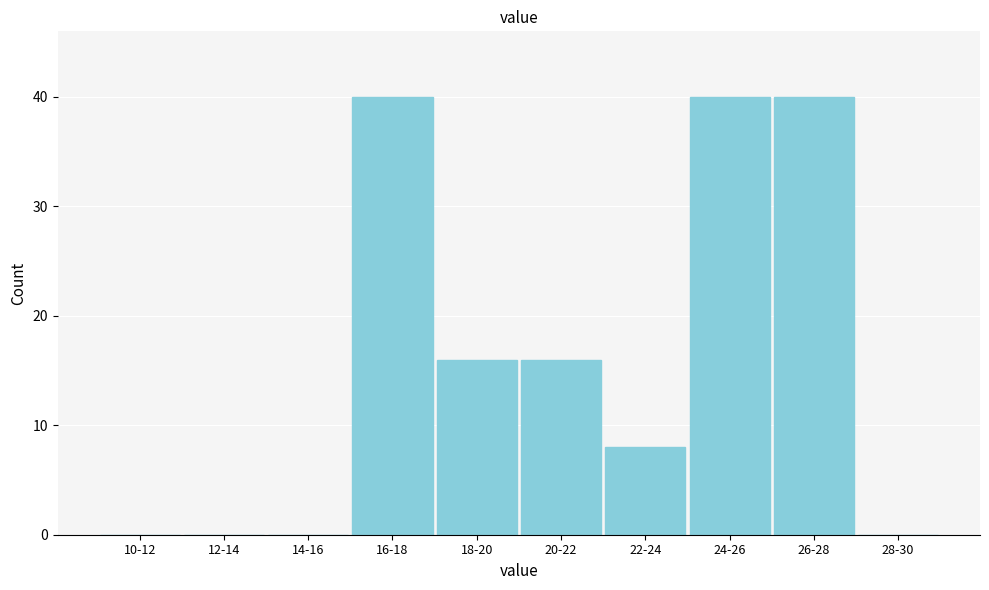

Reading left to right, extract all data points from this chart.

10-12=0	12-14=0	14-16=0	16-18=40	18-20=16	20-22=16	22-24=8	24-26=40	26-28=40	28-30=0